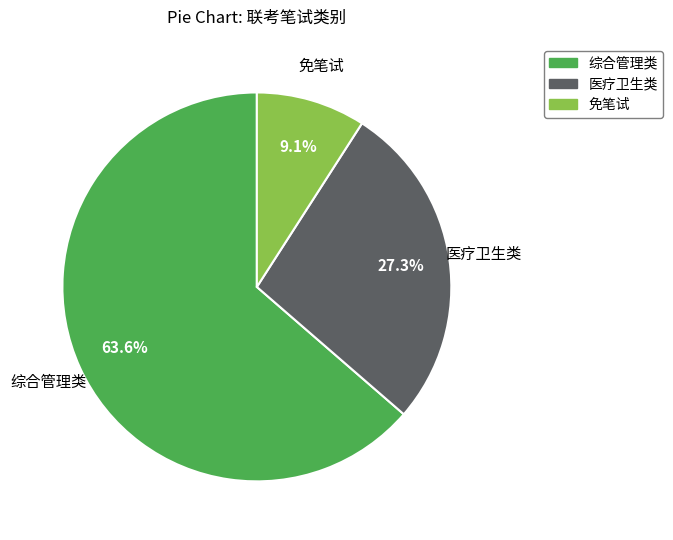

Which category has the biggest portion of the pie?

综合管理类(A类）